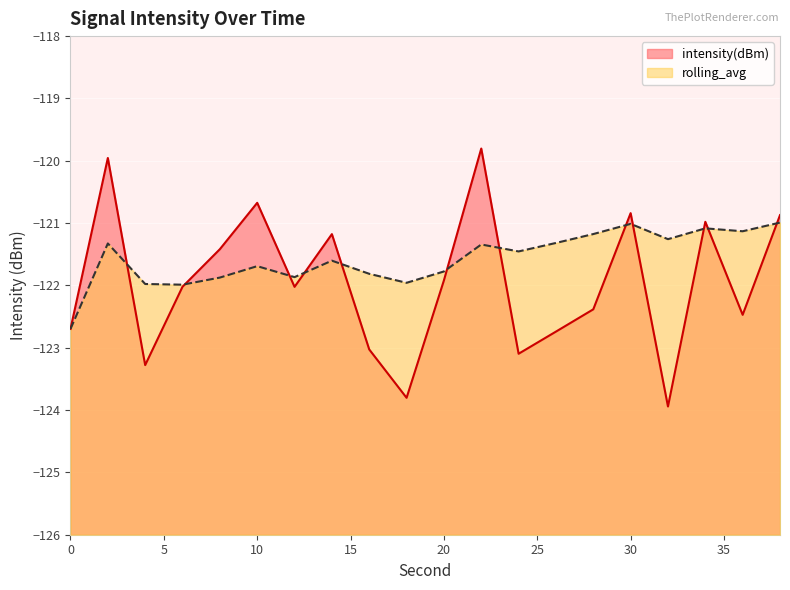

Count the number of categories in the chart.

20